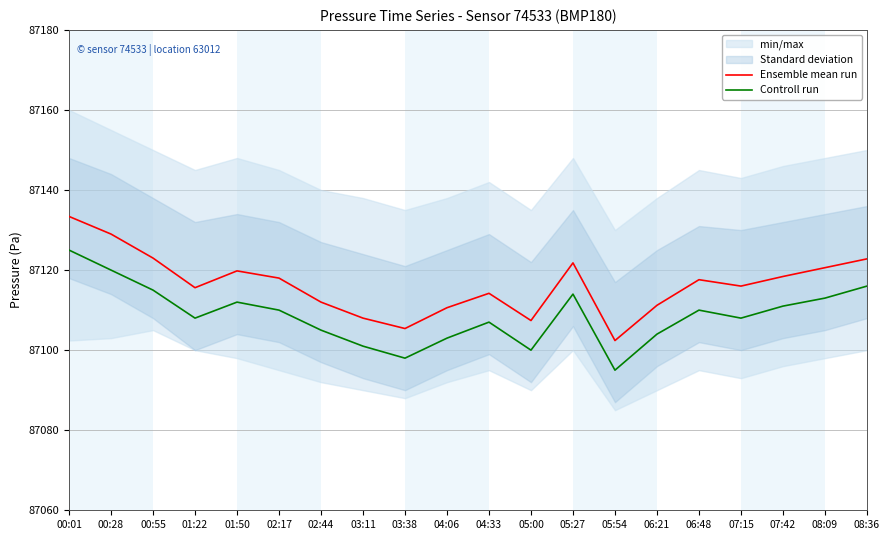

True or false: Controll run and Ensemble mean run intersect in this chart.

False